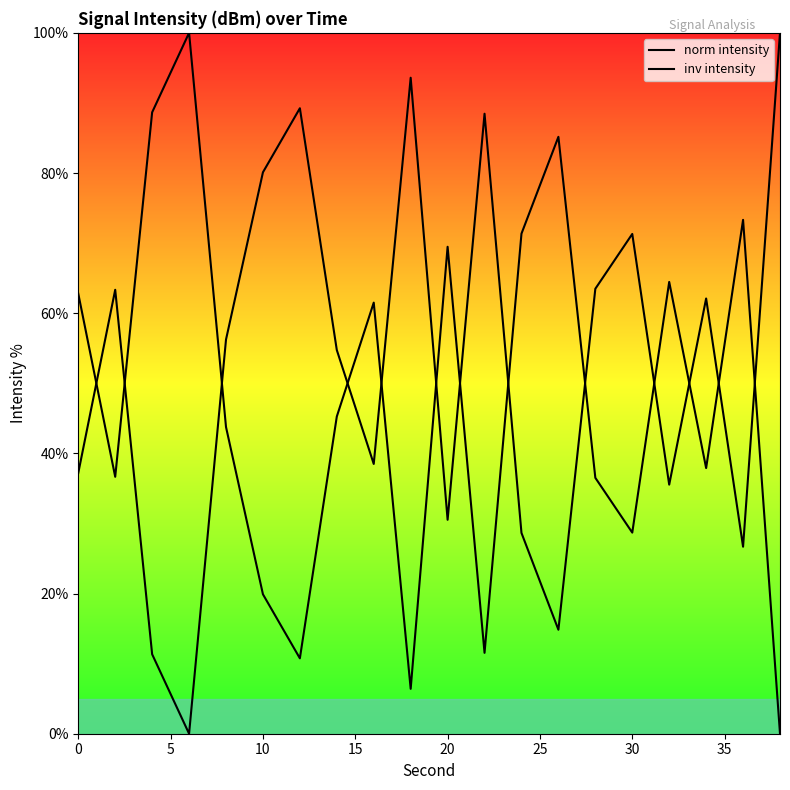

How many categories are shown in the chart?

20